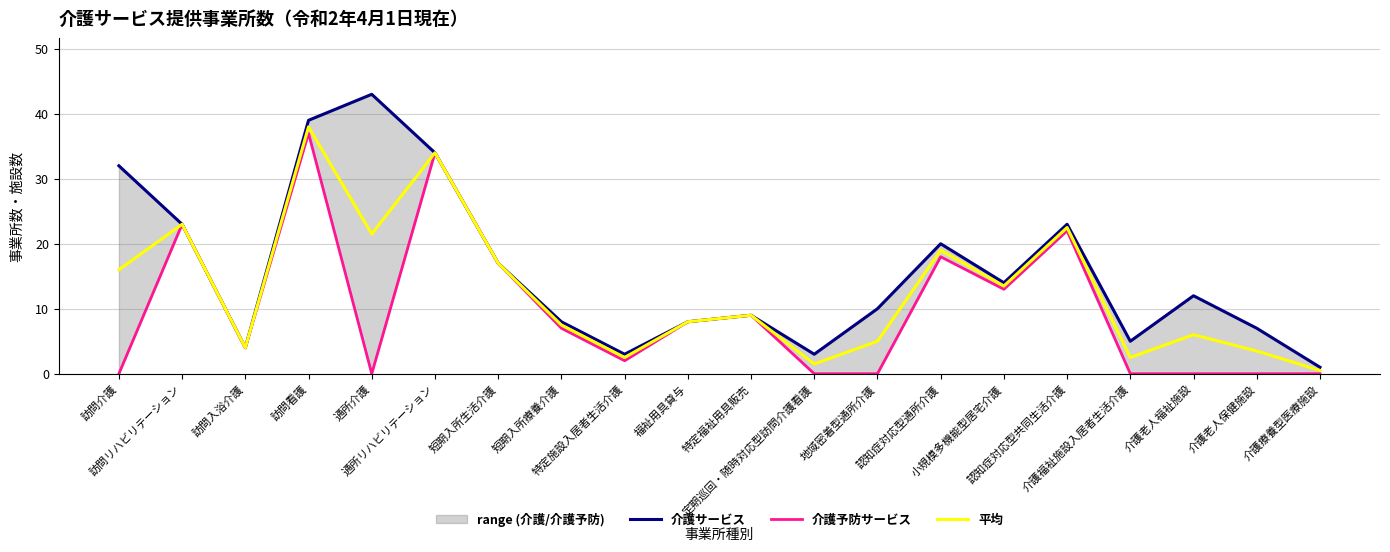

True or false: 介護予防サービス and 平均 cross at least once.

False